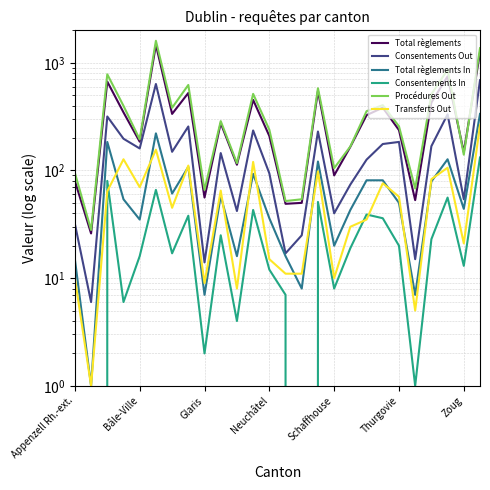

Rank the series at Bâle-Ville from lowest to highest value.

Consentements In, Total règlements In, Transferts Out, Consentements Out, Total règlements, Procédures Out